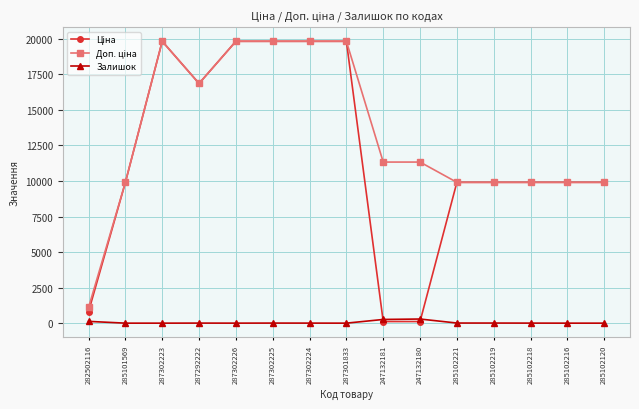

What position from the right is 287302226?

11